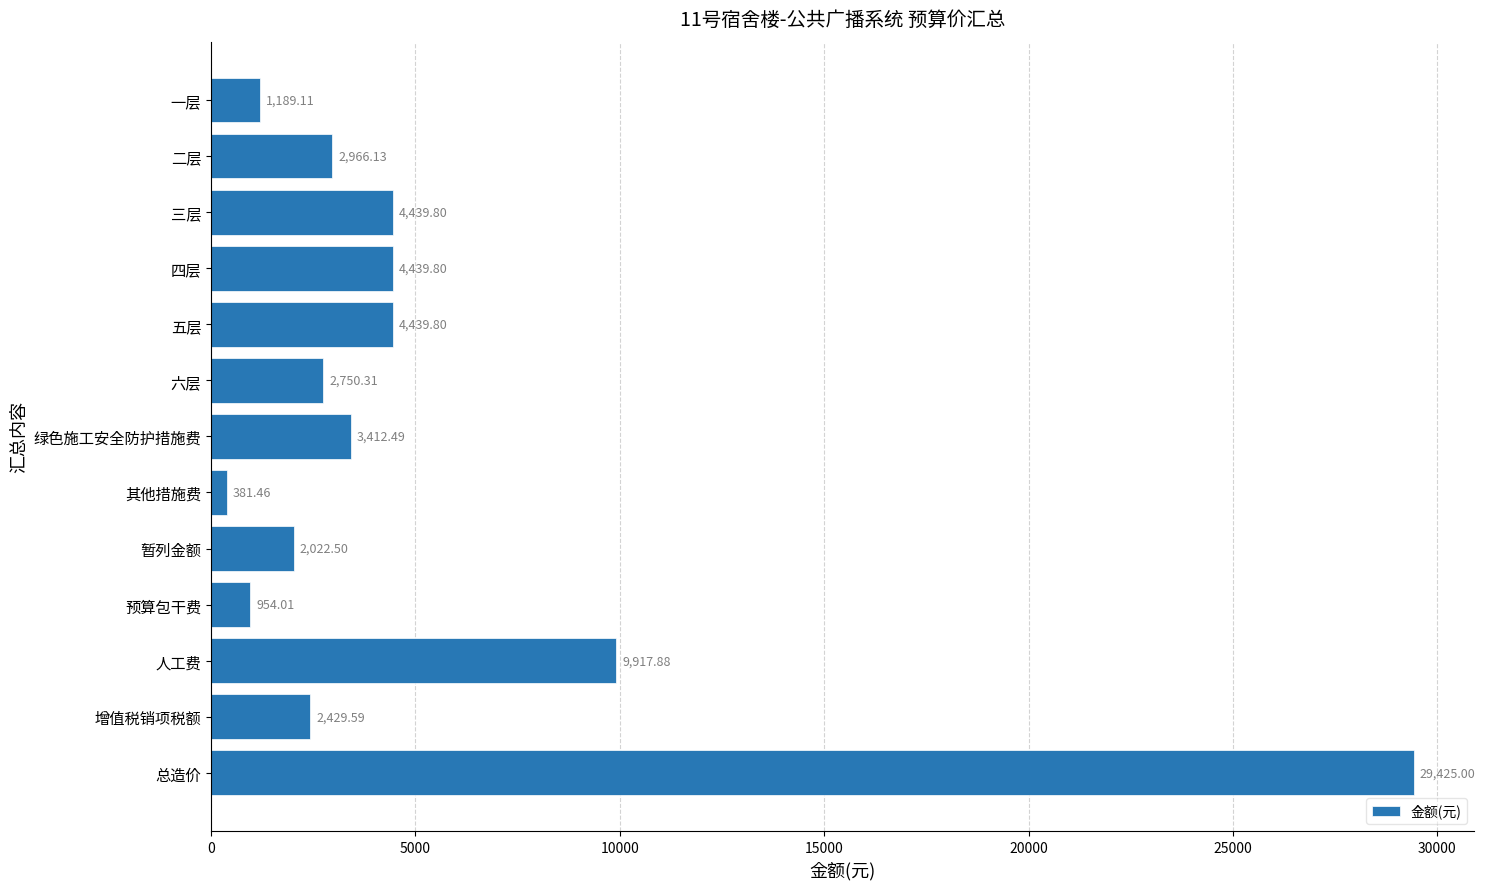

What is the label of the 8th bar from the top?

其他措施费